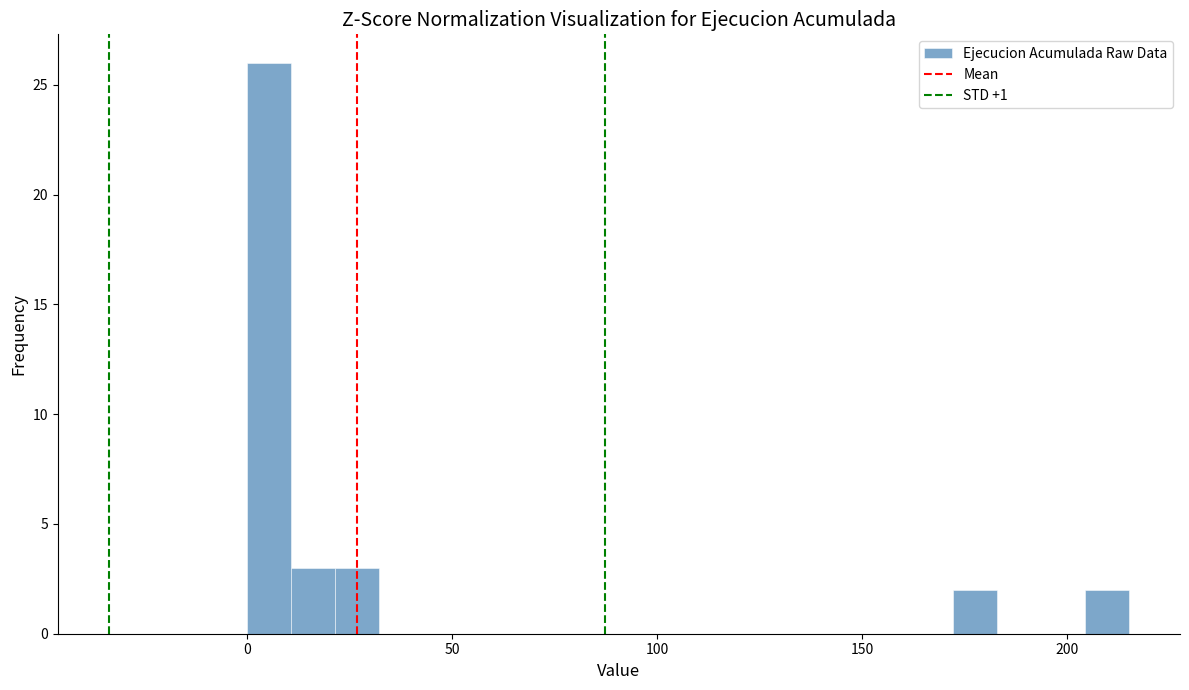

Around what value on the x-axis is the tallest bar? Give the approximate position of its centre, as read against the axis.

5